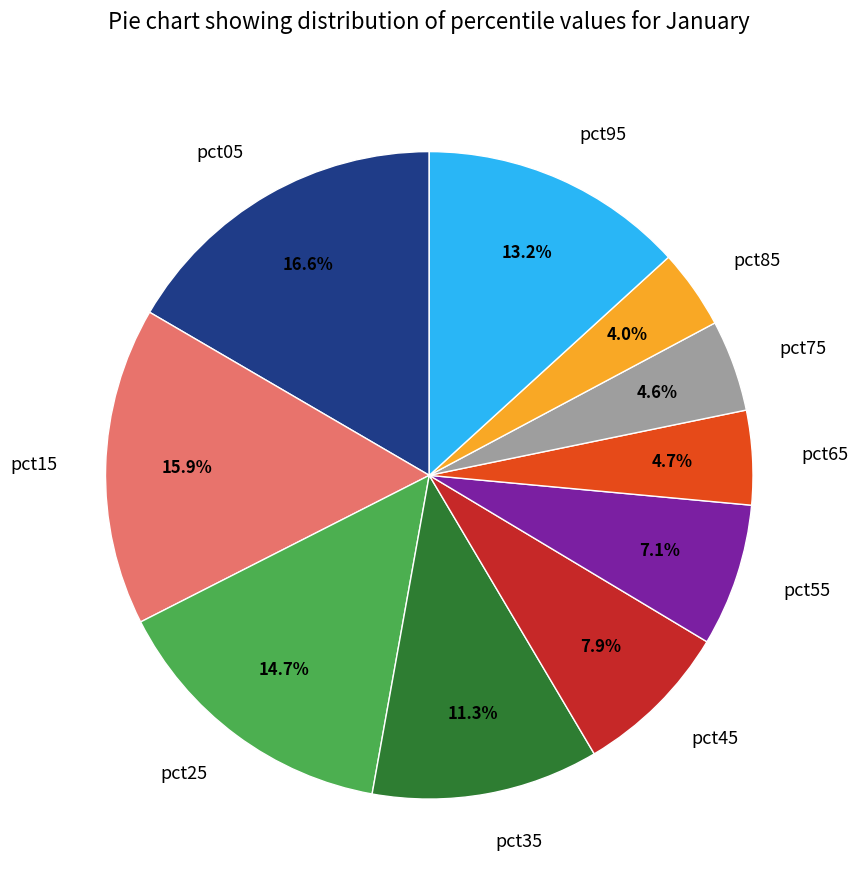

Does pct65 represent more than half of the total?

No